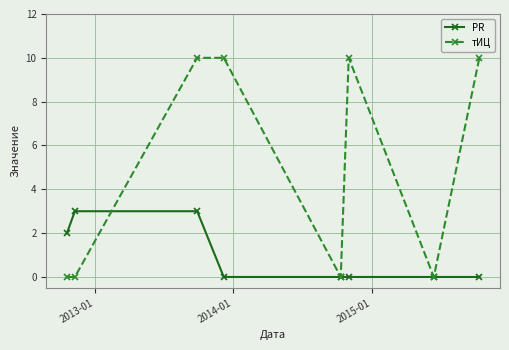

Which series has the largest total across all categories?

тИЦ